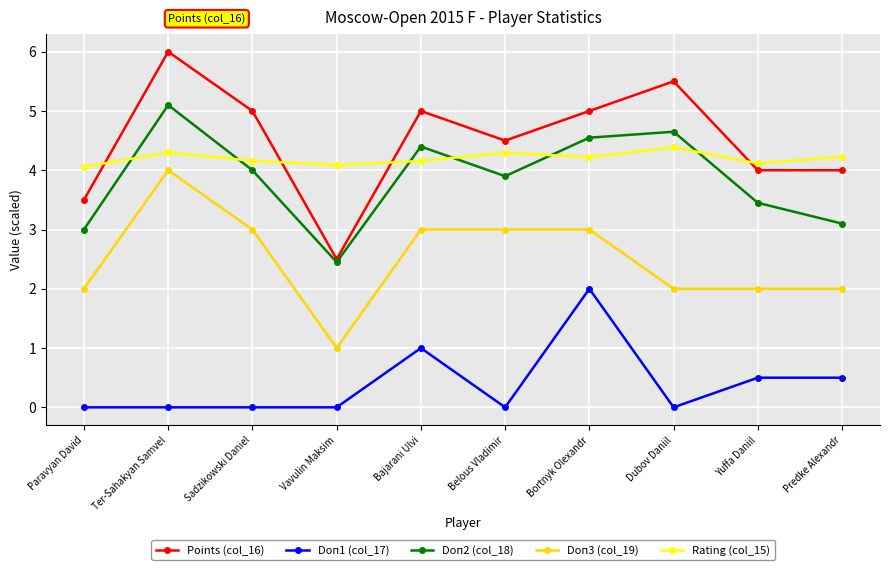

True or false: Doп1 (col_17) has a value of -1.4 at Paravyan David.

False